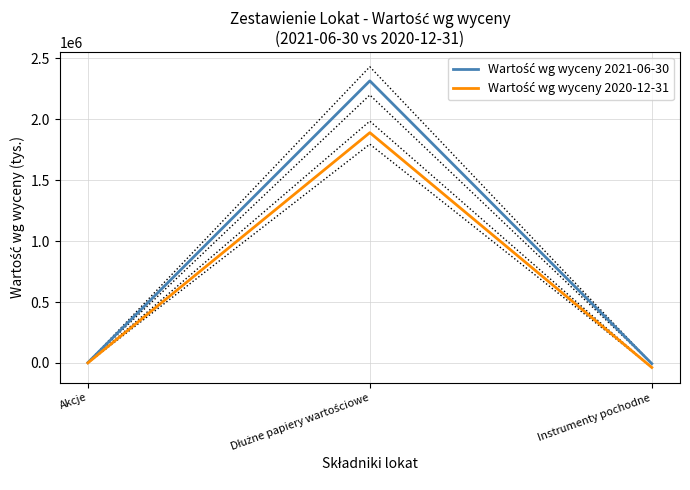

What is the label of the 1st point from the left?

Akcje